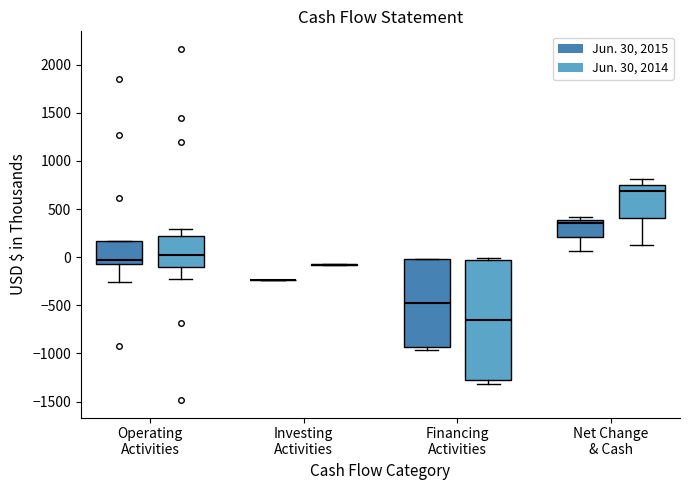

Reading left to right, read every box against the y-axis: the position of its median line, the range the box covers, and the ends of its whiskers. The values are not printed on the chart, so give them approximately, as read against the axis.

Operating Activities (Jun. 30, 2015): median -50 (just above the box's lower edge), box -50 to 150, whiskers -250 to 150
Operating Activities (Jun. 30, 2014): median 50, box -100 to 200, whiskers -200 to 300
Investing Activities (Jun. 30, 2015): box collapsed to a line at -250, whiskers -250 to -250
Investing Activities (Jun. 30, 2014): box collapsed to a line at -100, whiskers -100 to -50
Financing Activities (Jun. 30, 2015): median -450, box -950 to 0, whiskers -950 (just below the box's lower edge) to 0
Financing Activities (Jun. 30, 2014): median -650, box -1300 to -50, whiskers -1300 (just below the box's lower edge) to 0
Net Change & Cash (Jun. 30, 2015): median 350, box 200 to 400, whiskers 50 to 400 (just above the box's upper edge)
Net Change & Cash (Jun. 30, 2014): median 700, box 400 to 750, whiskers 100 to 800